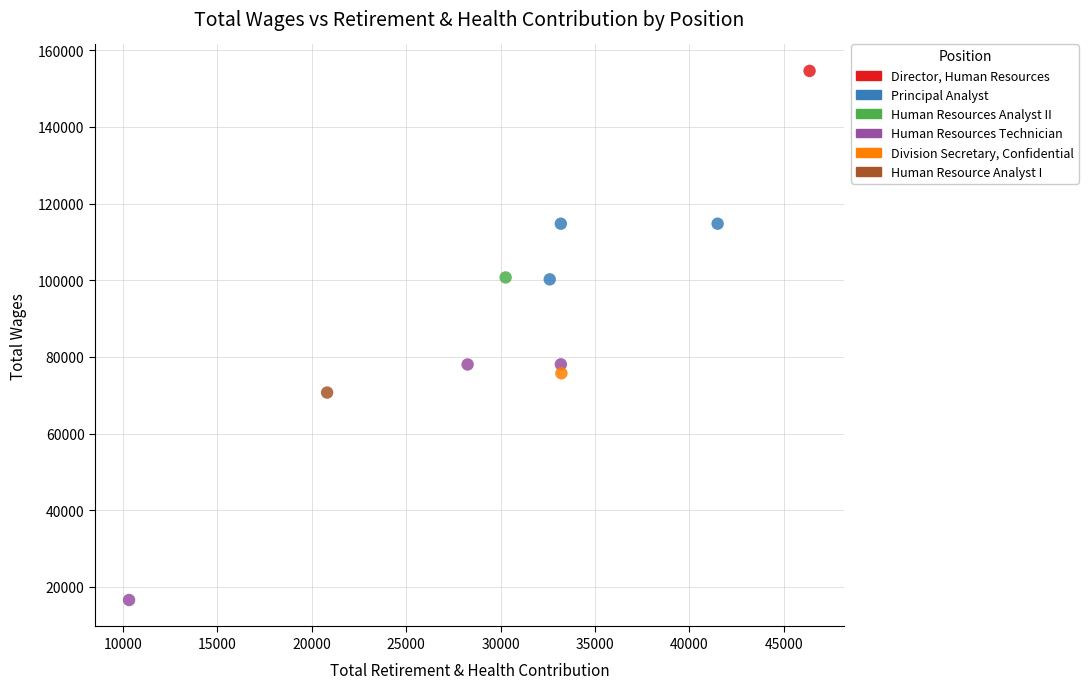

Which series contains the lowest Y value?

Human Resources Technician